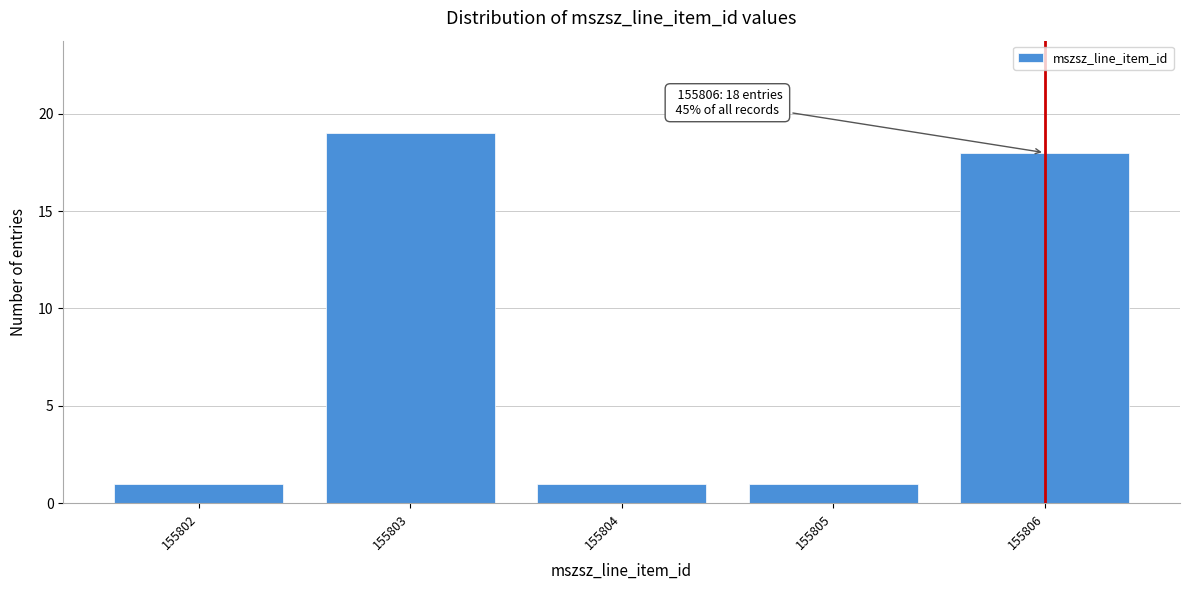

Reading left to right, extract all data points from this chart.

155802=1	155803=19	155804=1	155805=1	155806=18